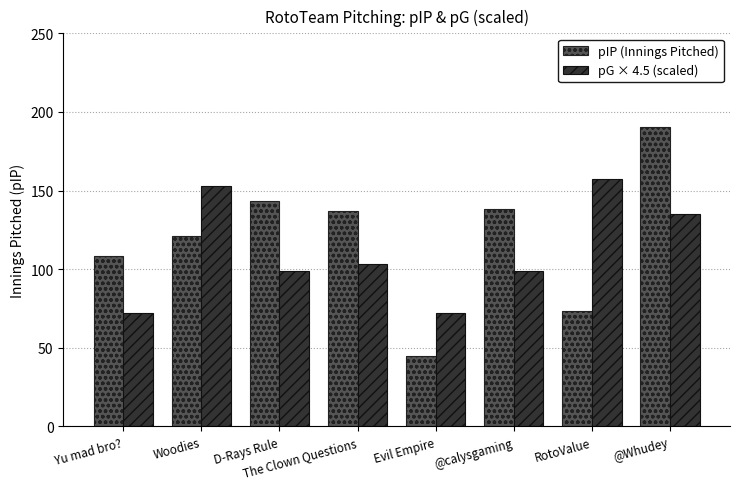

Which label corresponds to the smallest value in the chart?

Evil Empire